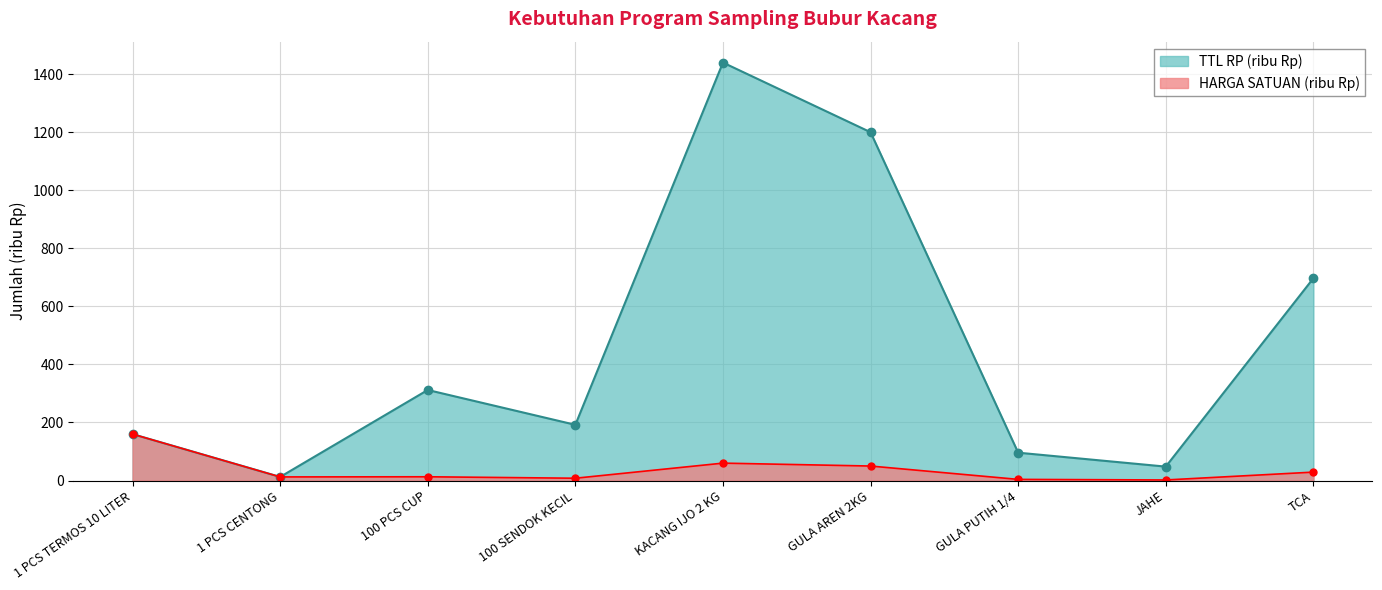

How many interior local peaks does the HARGA SATUAN series have?

2